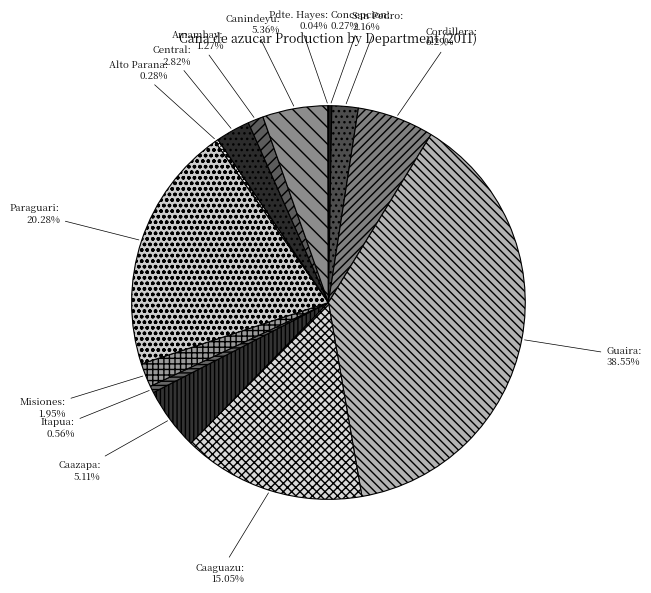

Do Guaira and Itapua together represent more than half of the pie?

No